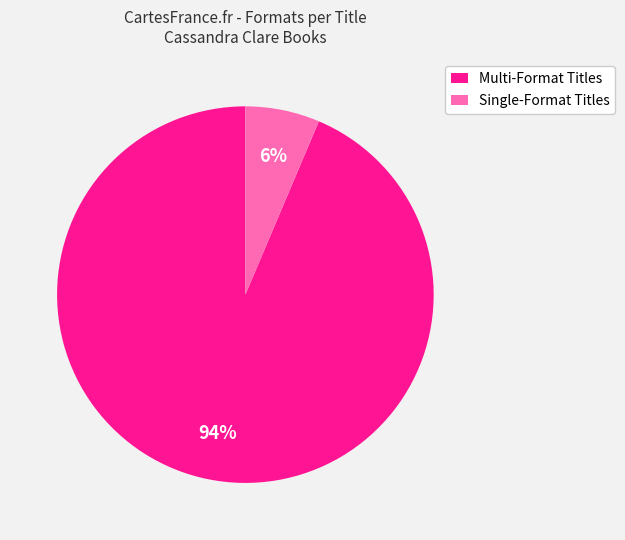

Is the sum of Multi-Format Titles and Single-Format Titles greater than half?

Yes